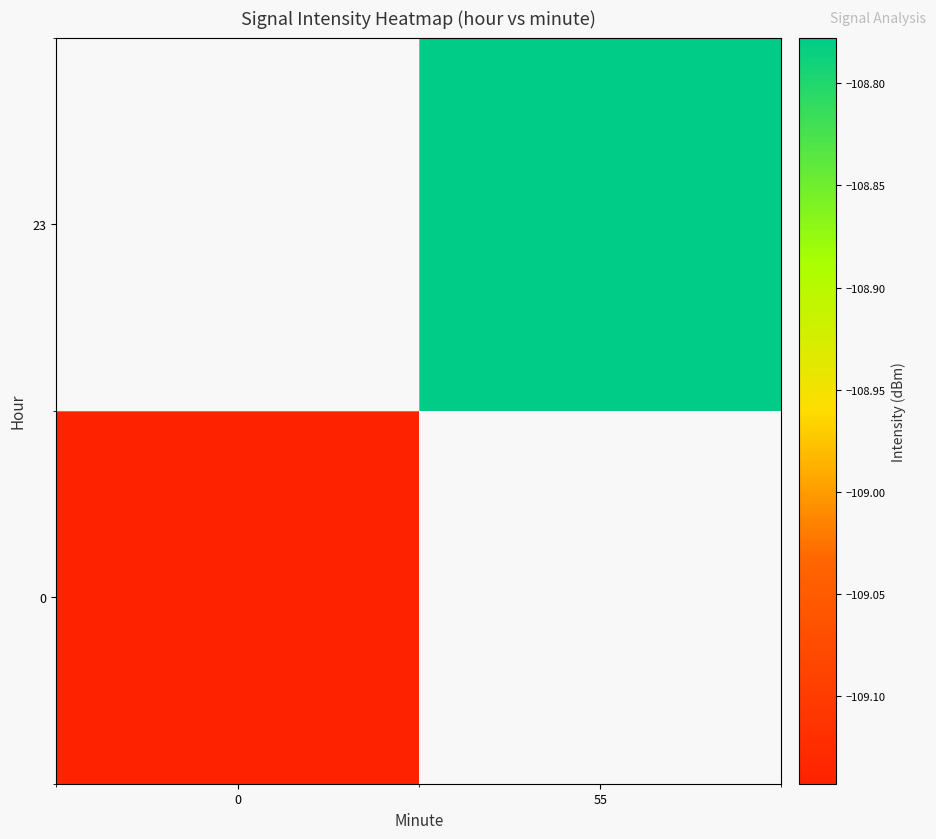

Which has a higher value, 0 or 55?

55